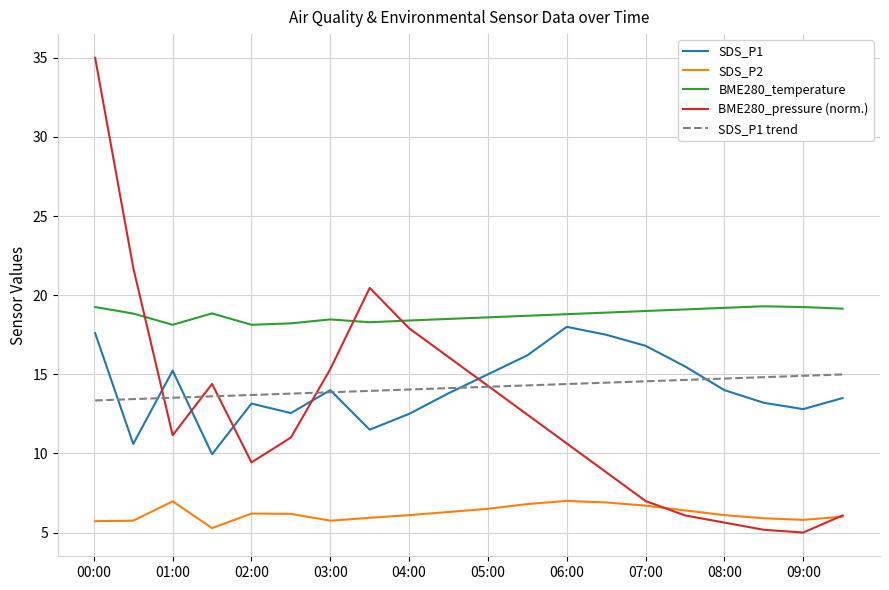

Is this an area chart (filled region under the line)?

No